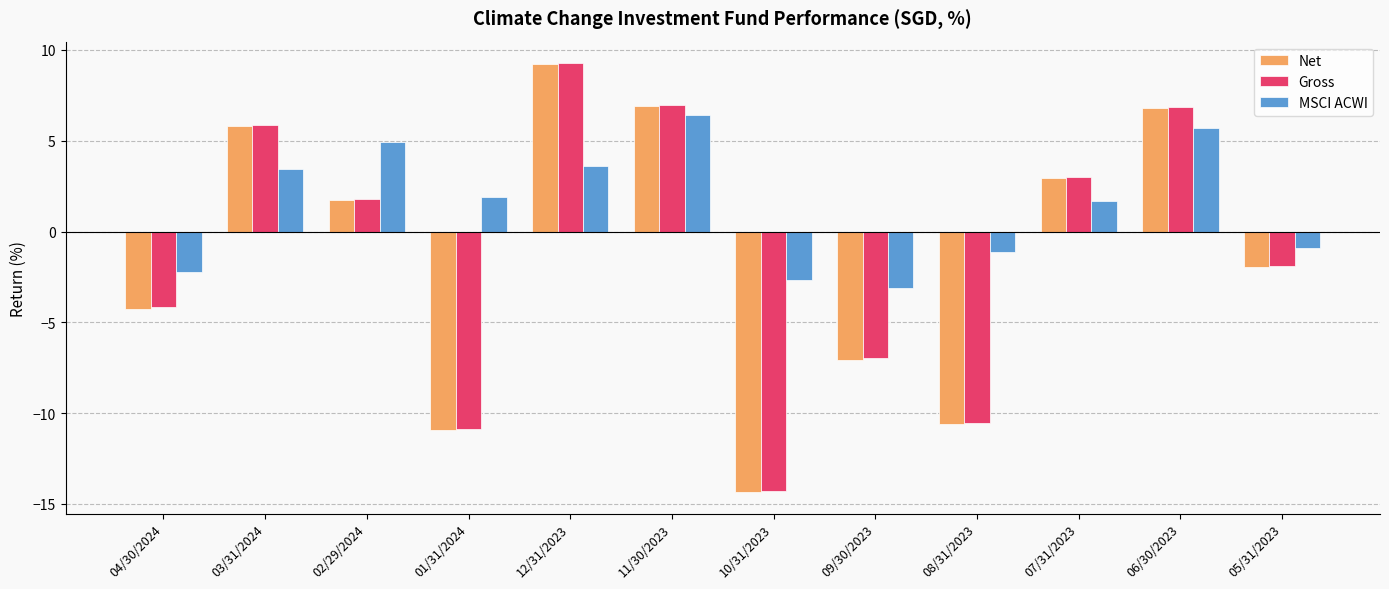

At which category is the sum across all series the highest?

12/31/2023